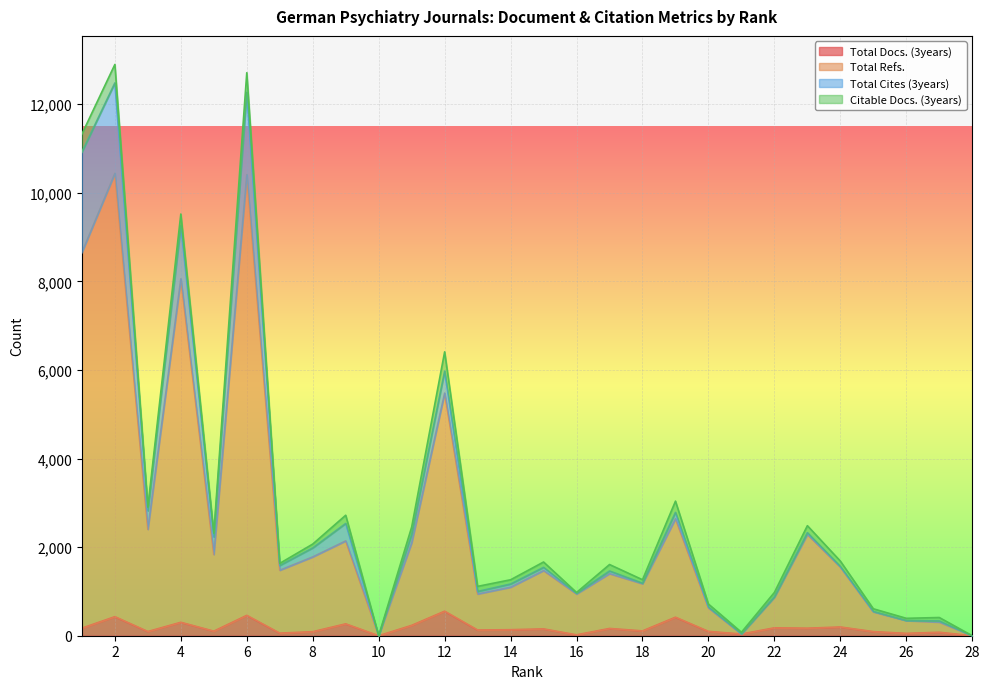

True or false: Total Refs. and Total Docs. (3years) intersect in this chart.

False